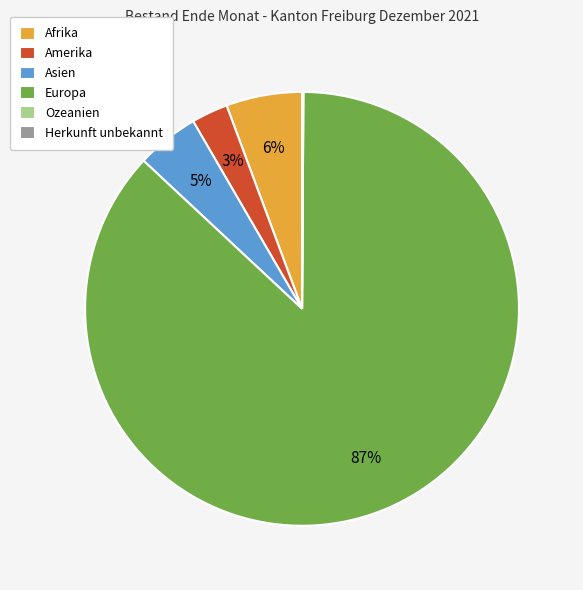

Is it true that Afrika is 1% of the pie?

False